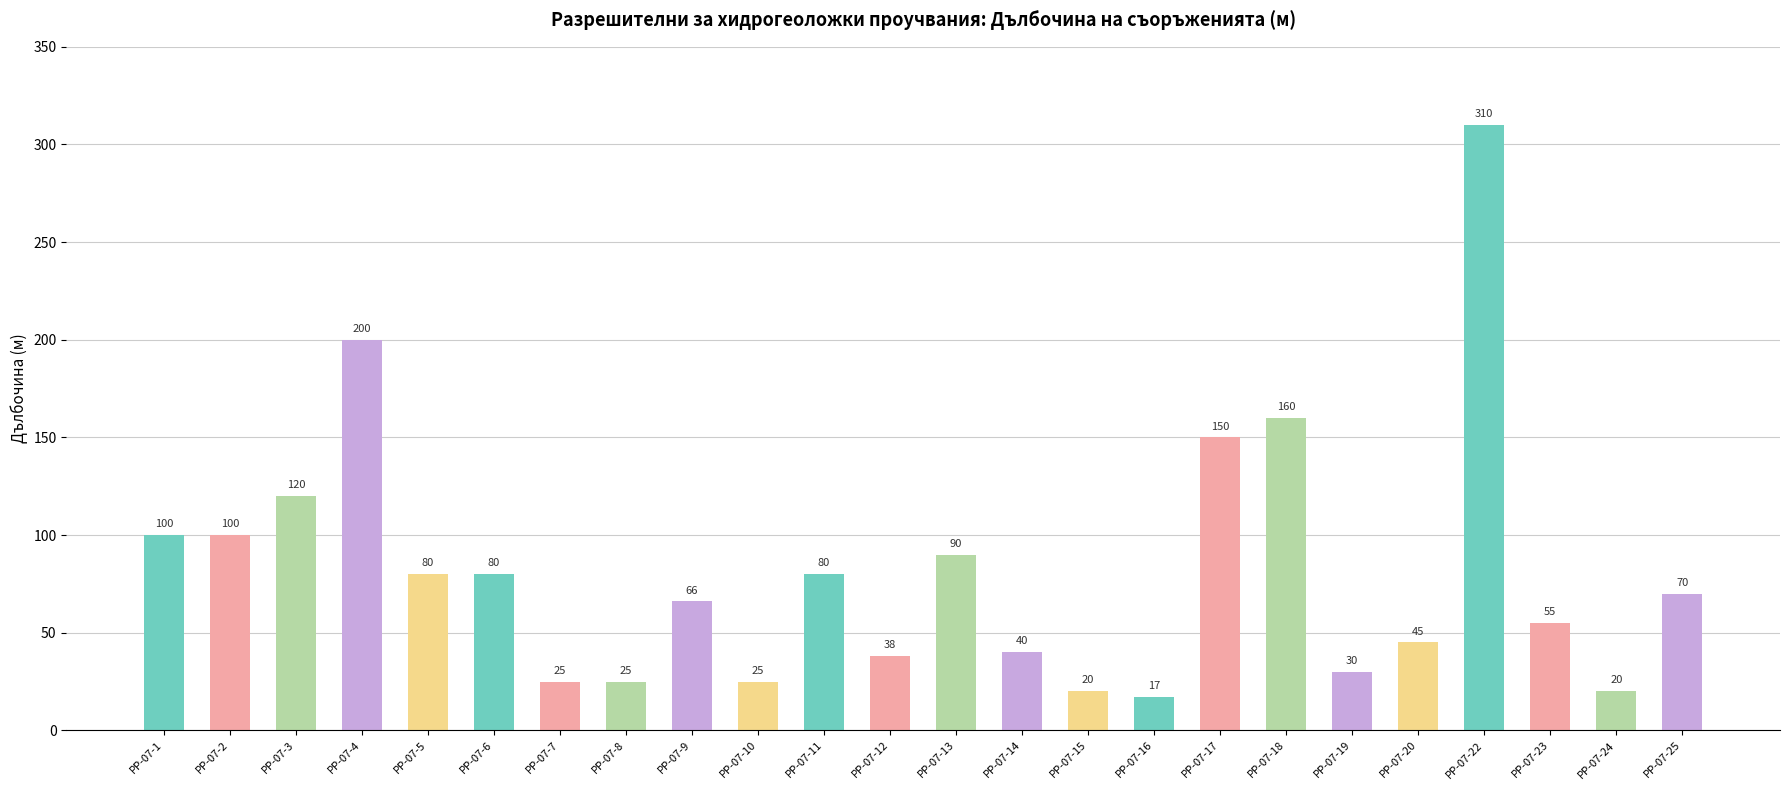

Which has a higher value, РР-07-15 or РР-07-11?

РР-07-11